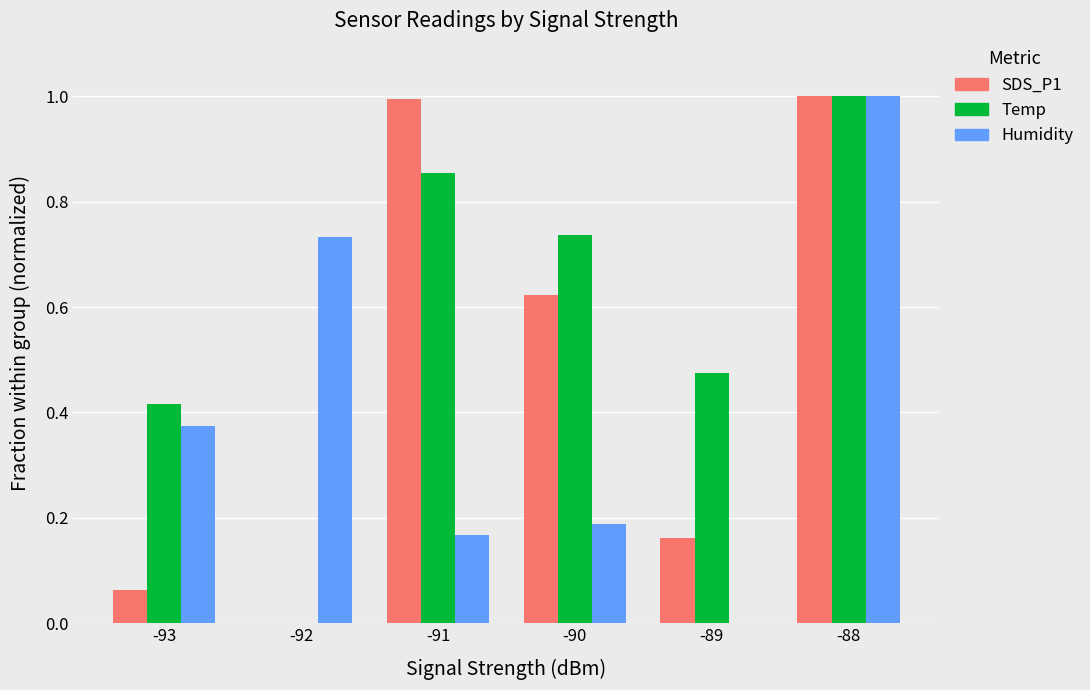

Between -91 and -88, which series saw the biggest shift?

Humidity